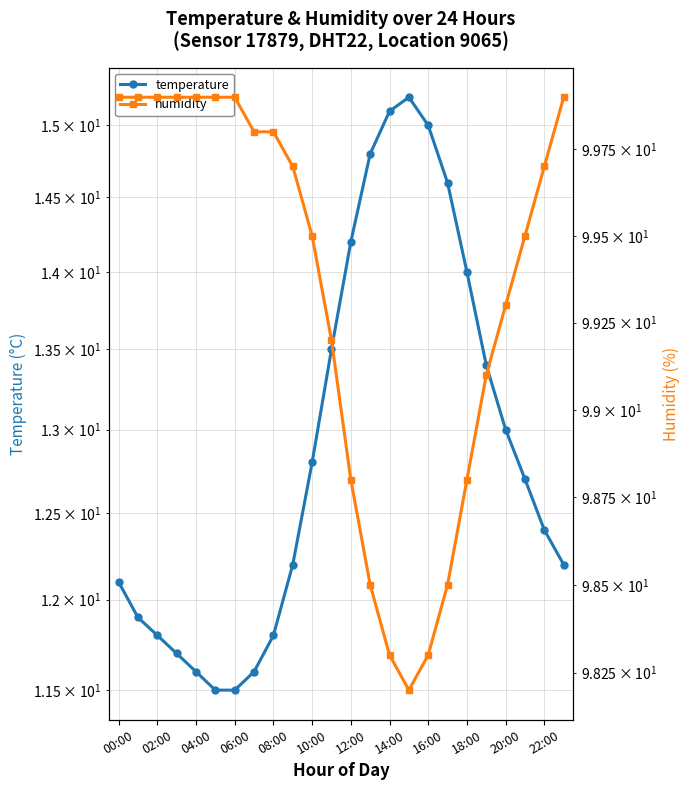

Is it true that temperature equals 20.4 at 21?

False